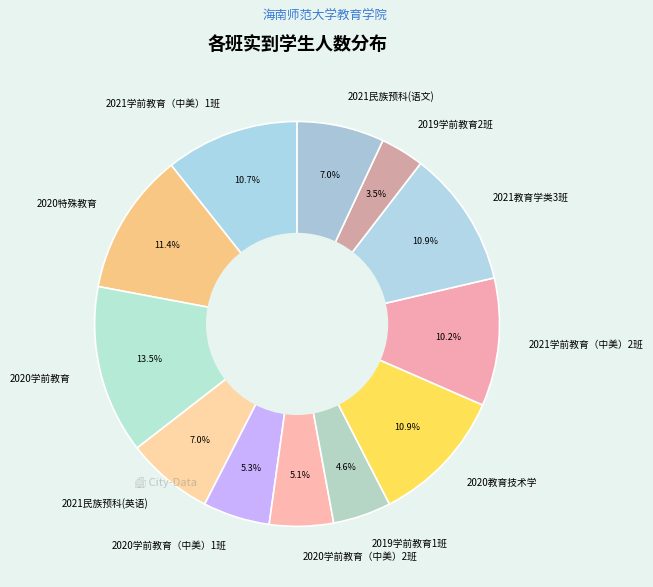

What is the ratio of the value at 2021学前教育（中美）1班 to the value at 2020学前教育（中美）1班?

2.0